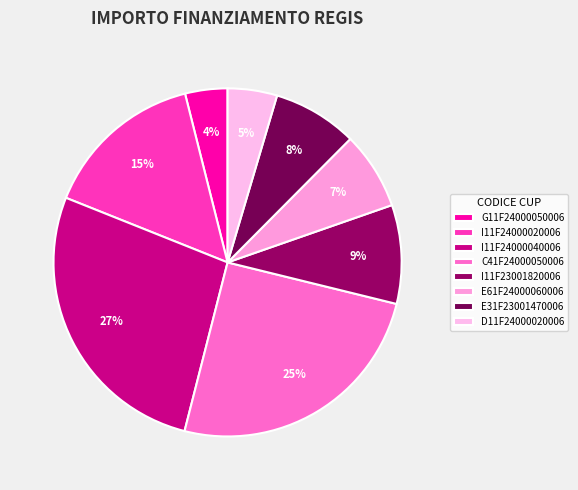

Is it true that C41F24000050006 is 25% of the pie?

True